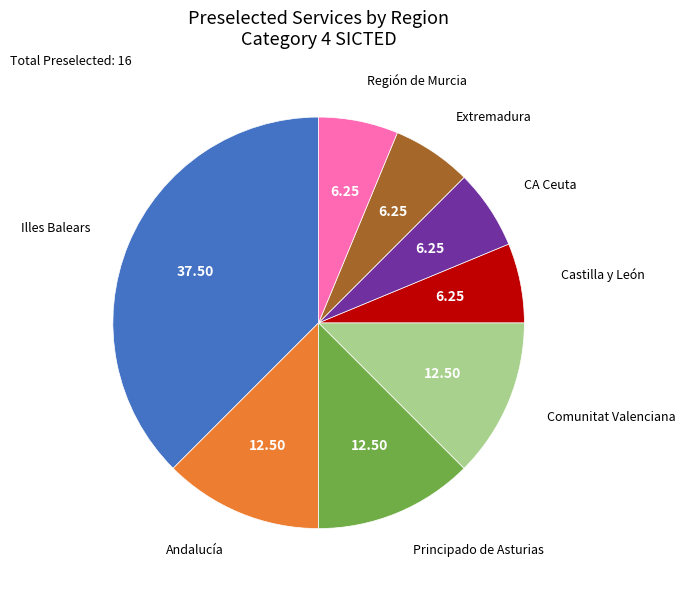

How many segments does this pie chart have?

8